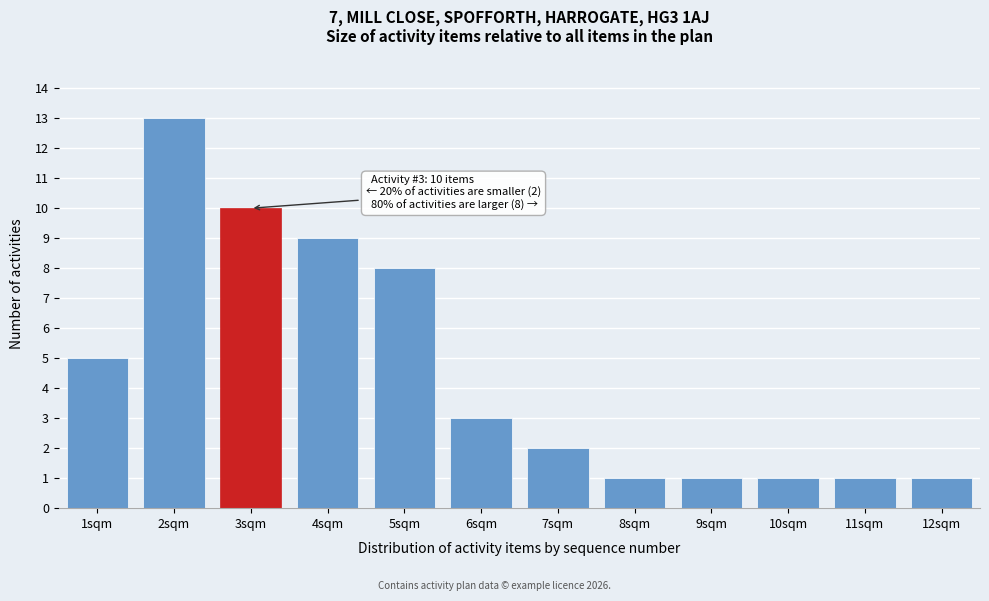

Reading left to right, list all the values displayed in this chart.

5	13	10	9	8	3	2	1	1	1	1	1